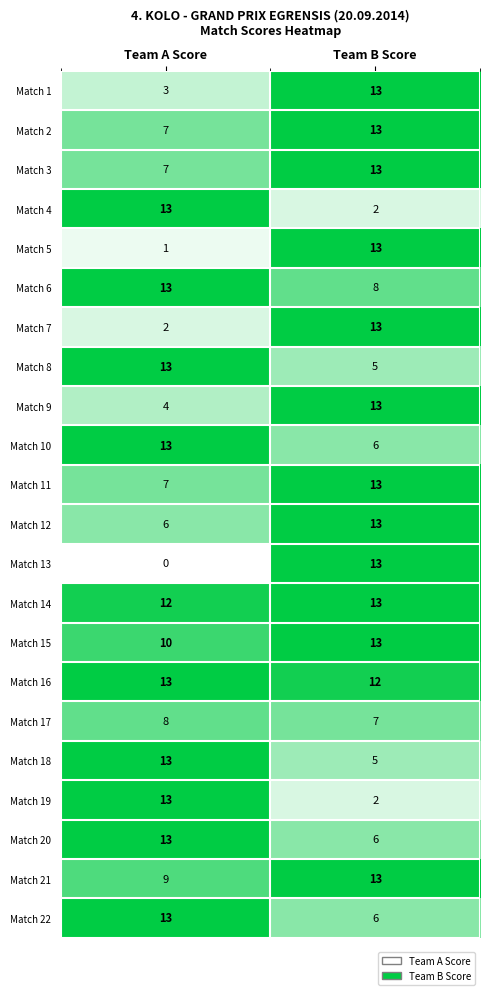

At which label is Match 11 closest to 10?

Team A Score